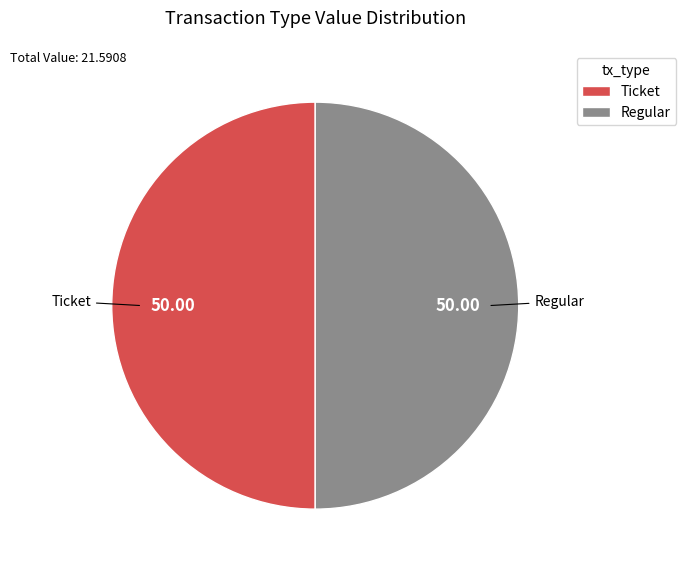

Combined, do Ticket and Regular account for over 50%?

Yes